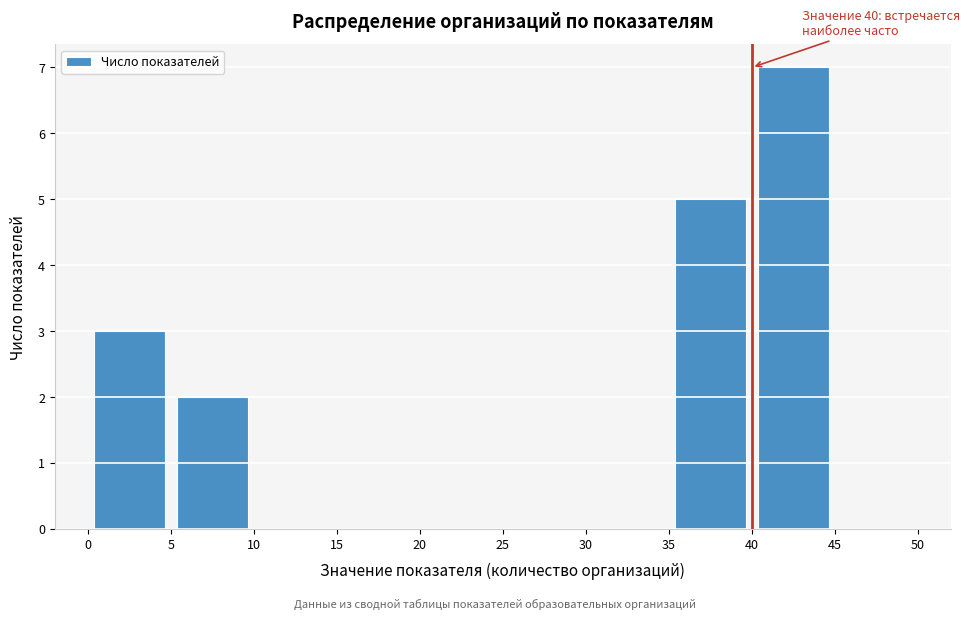

Over which range of the x-axis is the bar tallest?

40 to 45